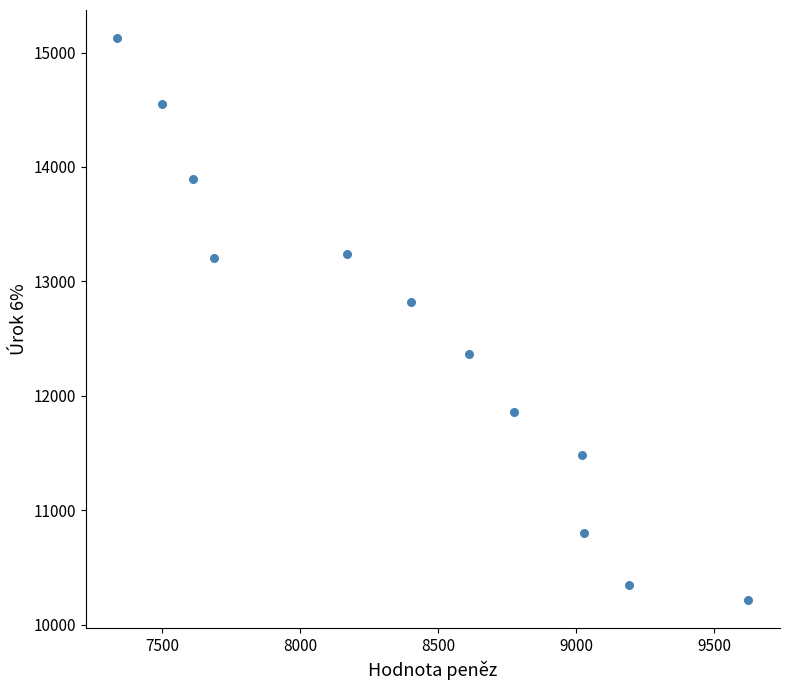

What is the range of X values (max minus min)?

2286